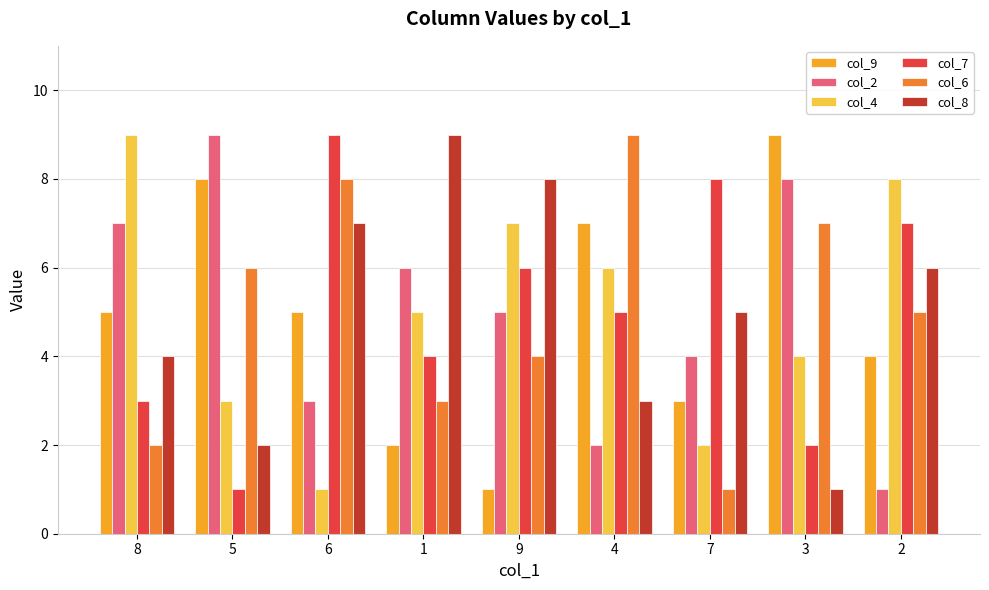

Is it true that col_7 equals 8 at 7?

True